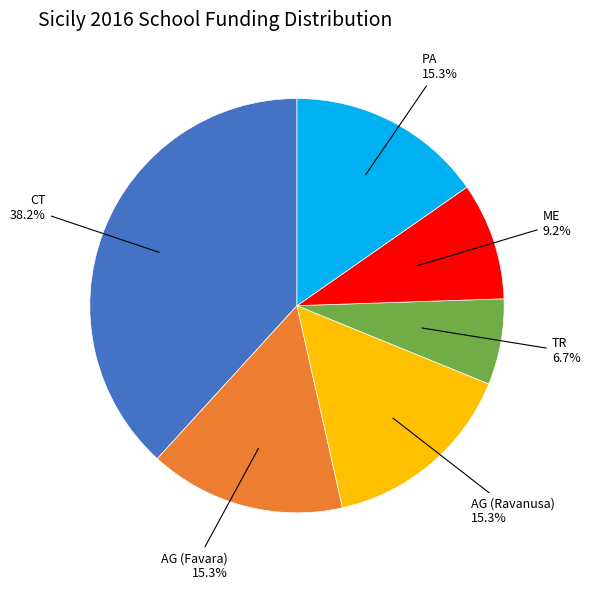

Is there a majority slice in this chart?

No